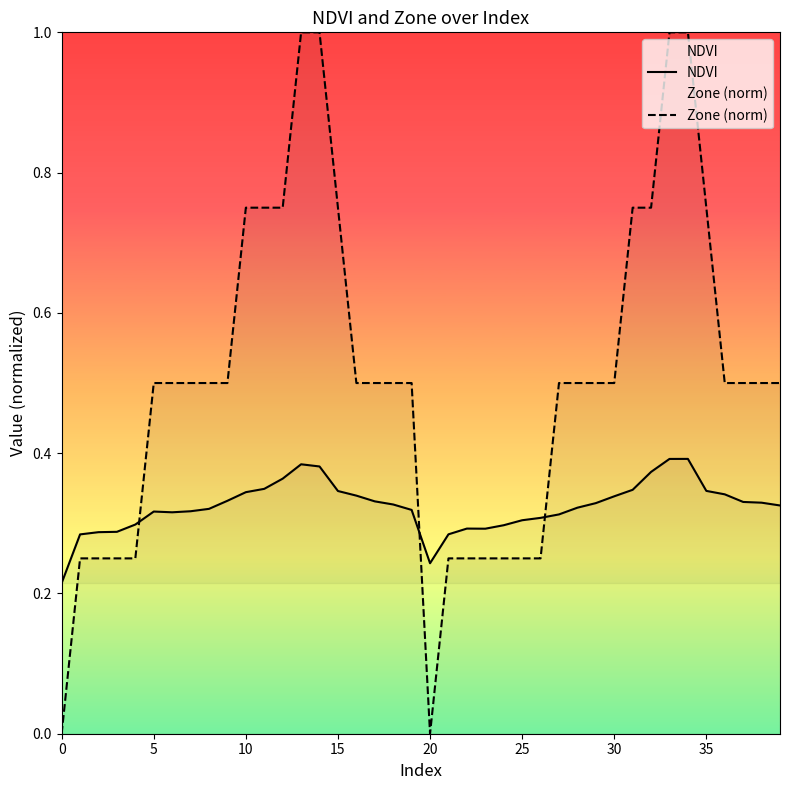

What is the sum of all Zone (norm) values?

20.2